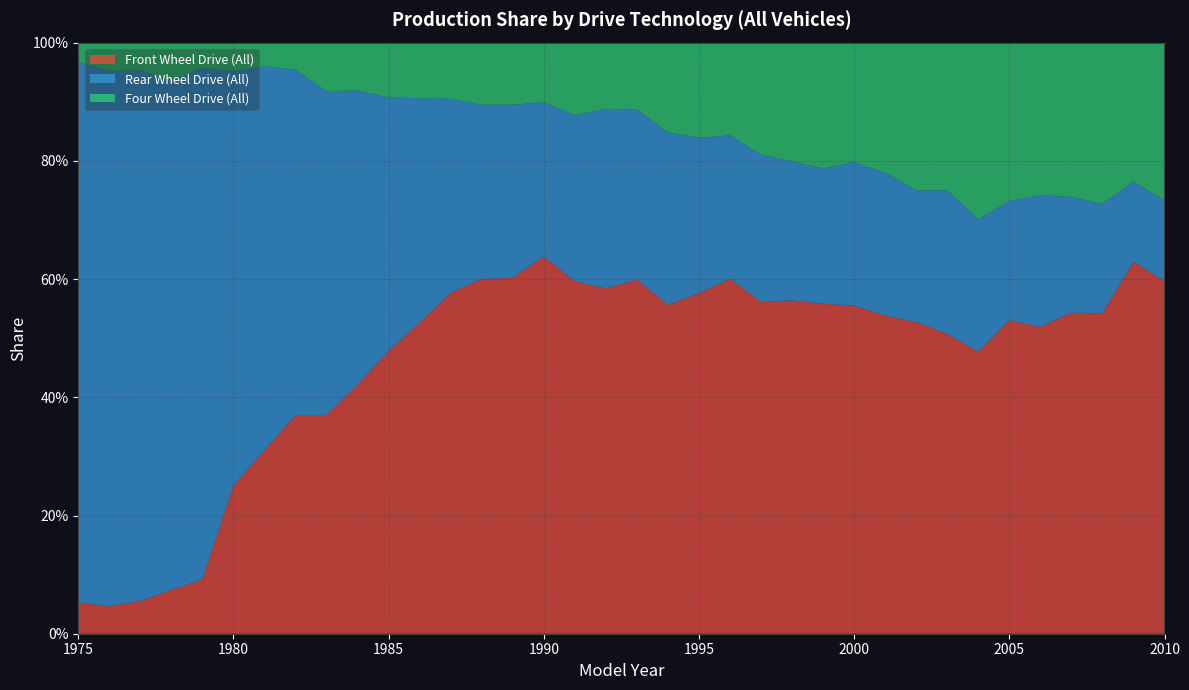

Reading right to left, extract all data points from this chart.

Front Wheel Drive (All): 0.6	0.6	0.5	0.5	0.5	0.5	0.5	0.5	0.5	0.5	0.6	0.6	0.6	0.6	0.6	0.6	0.6	0.6	0.6	0.6	0.6	0.6	0.6	0.6	0.5	0.5	0.4	0.4	0.4	0.3	0.2	0.1	0.1	0.1	0.0	0.1
Rear Wheel Drive (All): 0.1	0.1	0.2	0.2	0.2	0.2	0.2	0.2	0.2	0.2	0.2	0.2	0.2	0.2	0.2	0.3	0.3	0.3	0.3	0.3	0.3	0.3	0.3	0.3	0.4	0.4	0.5	0.5	0.6	0.7	0.7	0.9	0.9	0.9	0.9	0.9
Four Wheel Drive (All): 0.3	0.2	0.3	0.3	0.3	0.3	0.3	0.2	0.2	0.2	0.2	0.2	0.2	0.2	0.2	0.2	0.2	0.1	0.1	0.1	0.1	0.1	0.1	0.1	0.1	0.1	0.1	0.1	0.0	0.0	0.0	0.0	0.1	0.0	0.0	0.0